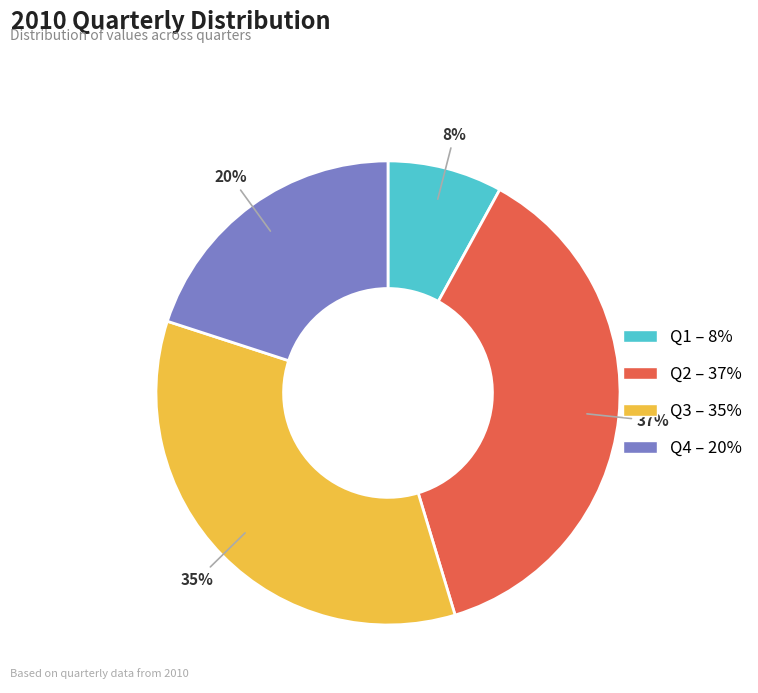

Is the sum of Q2 and Q3 greater than half?

Yes